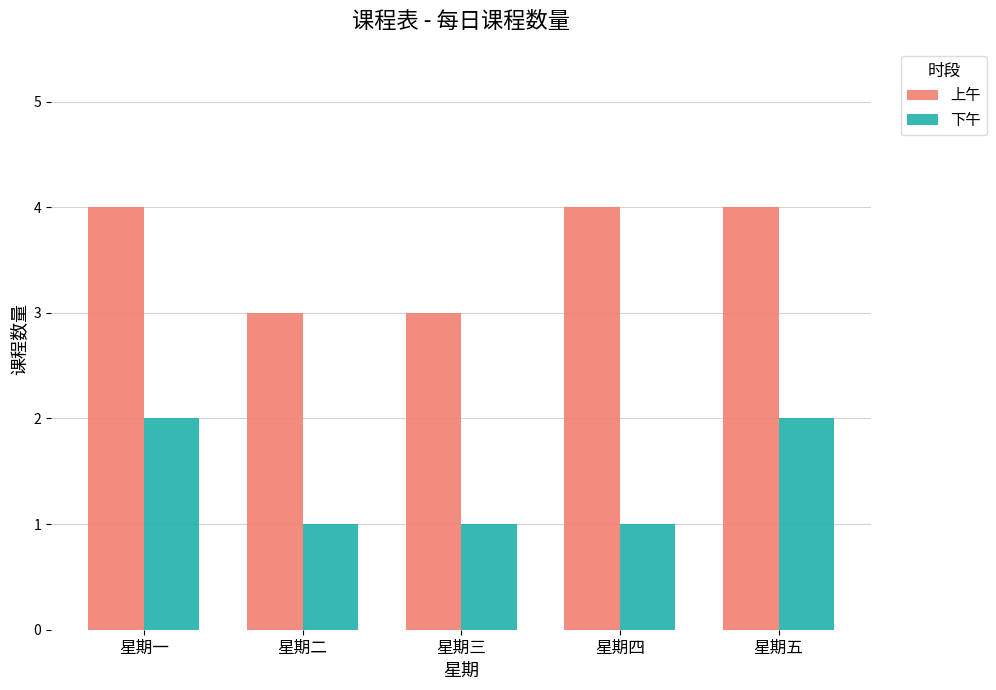

What is the value of the 下午 bar at the 2nd from the left?

1